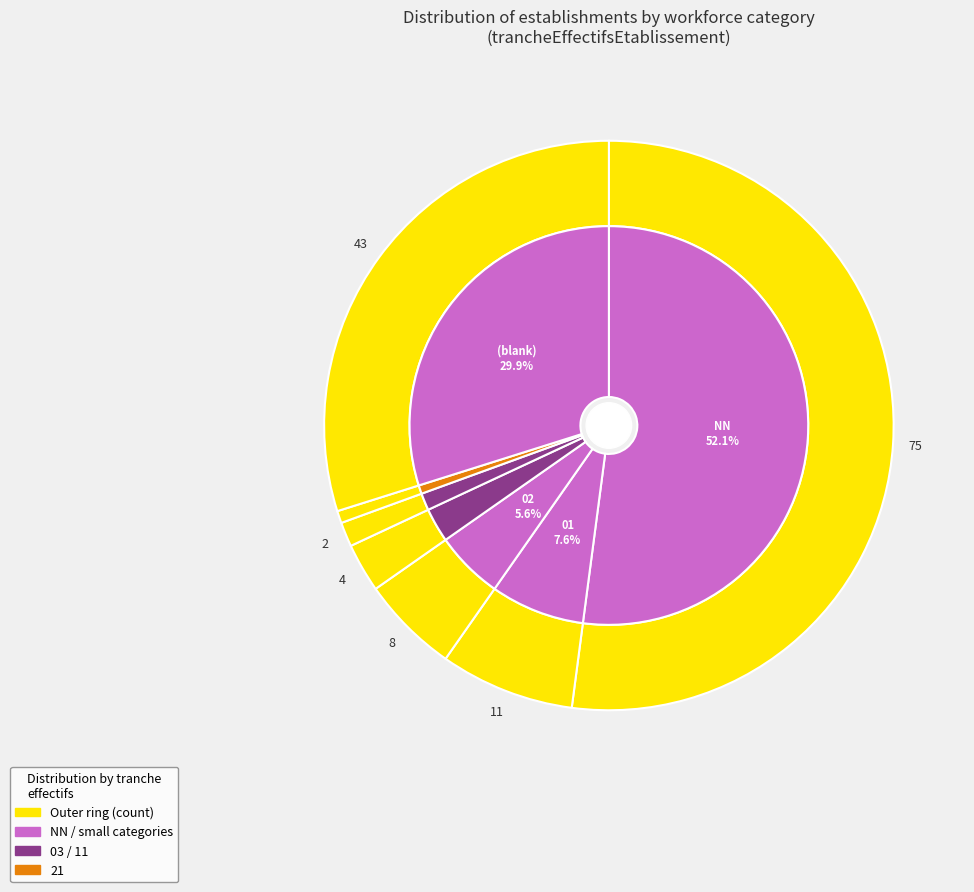

Which category accounts for the majority?

NN